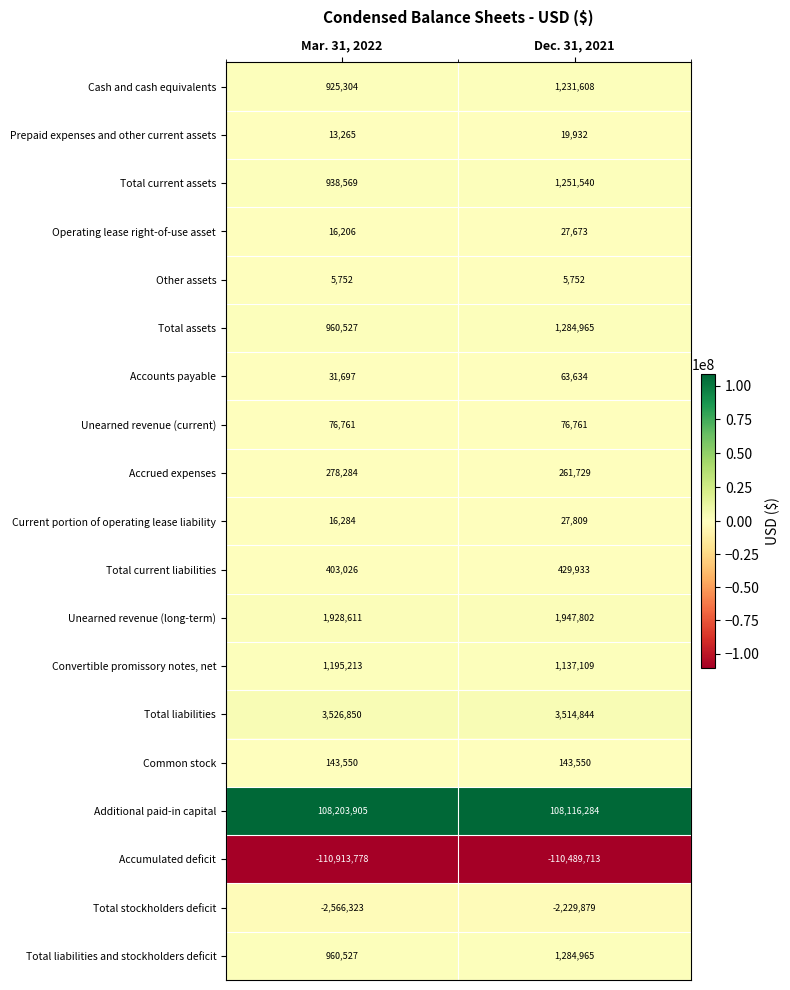

List the labels in order of Total liabilities value, smallest first.

Dec. 31, 2021, Mar. 31, 2022